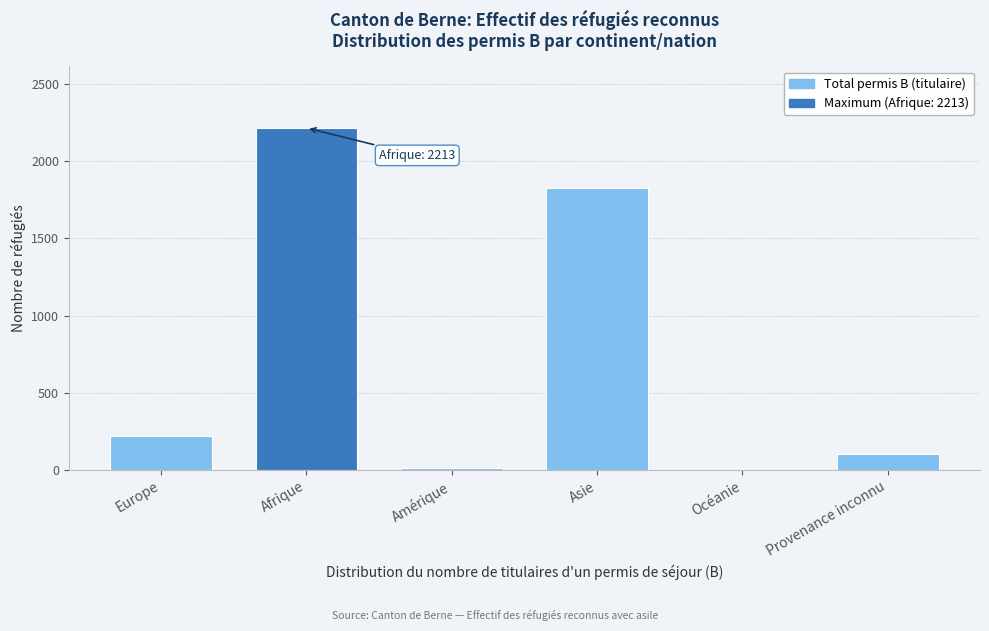

Reading left to right, extract all data points from this chart.

Europe=223	Afrique=2213	Amérique=13	Asie=1826	Océanie=0	Provenance inconnu=105